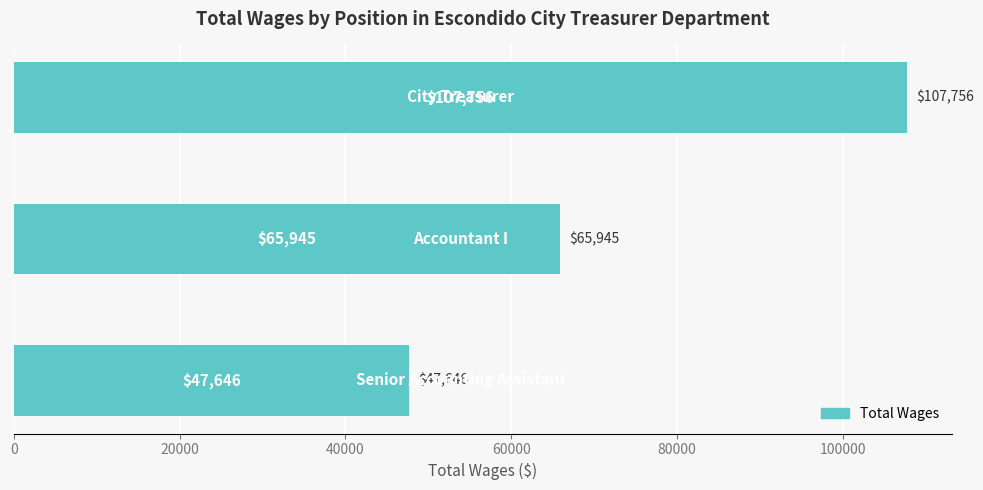

How many bars are there in total?

3